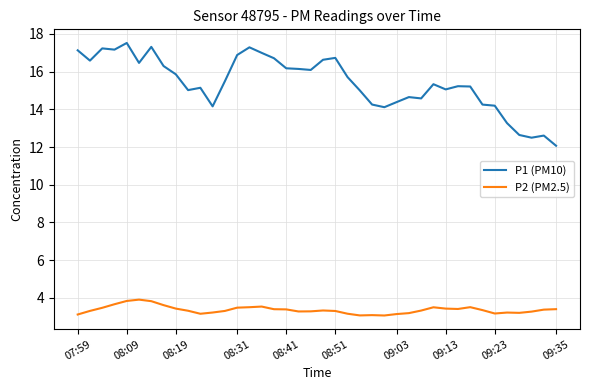

Which series has the largest total across all categories?

P1 (PM10)